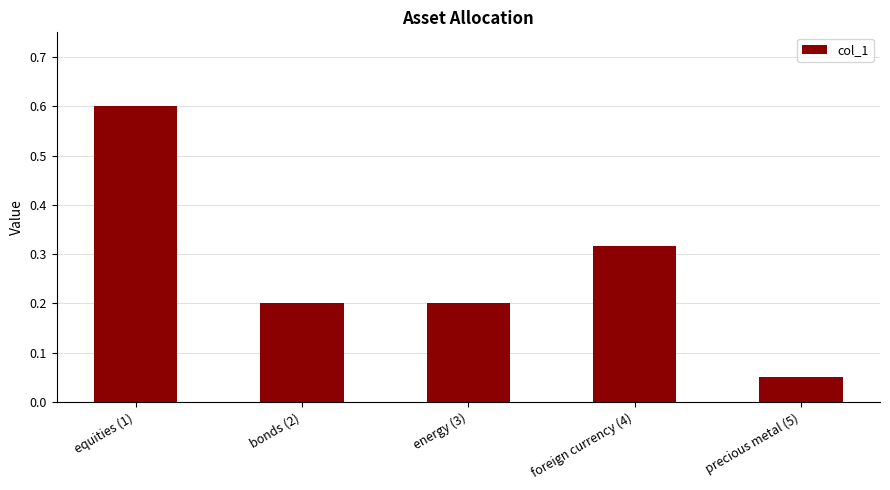

Where is the data nearest to the value 0?

precious metal (5)